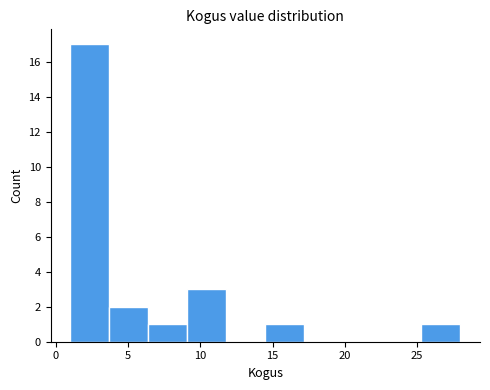

What is the height of the bar covering 14.5 to 17.2 on the x-axis? Neither the bar edges nor the heights are printed on the chart, so give them approximately, as read against the axes.

1